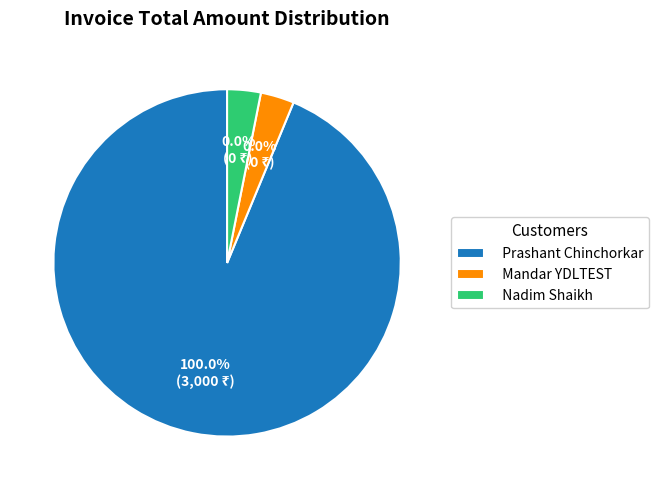

Rank the categories by value from highest to lowest.

Prashant Chinchorkar, Mandar YDLTEST, Nadim Shaikh